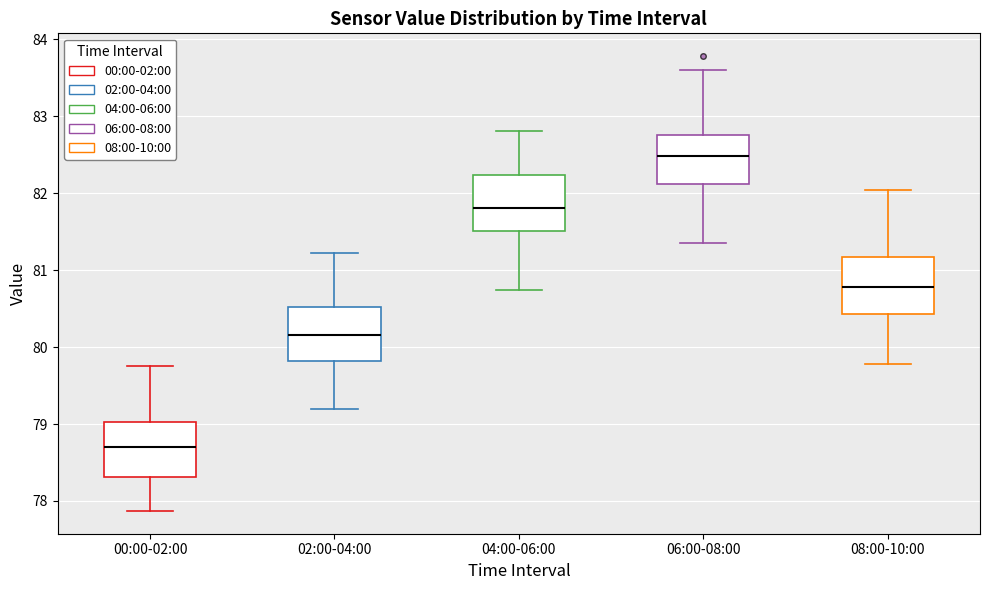

Where does the lower whisker of the box for 08:00-10:00 end on the y-axis? The values are not printed on the chart, so give them approximately, as read against the axis.

79.8